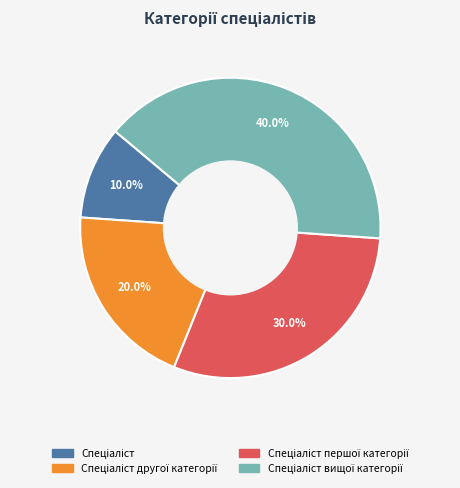

Does any single category account for the majority?

No